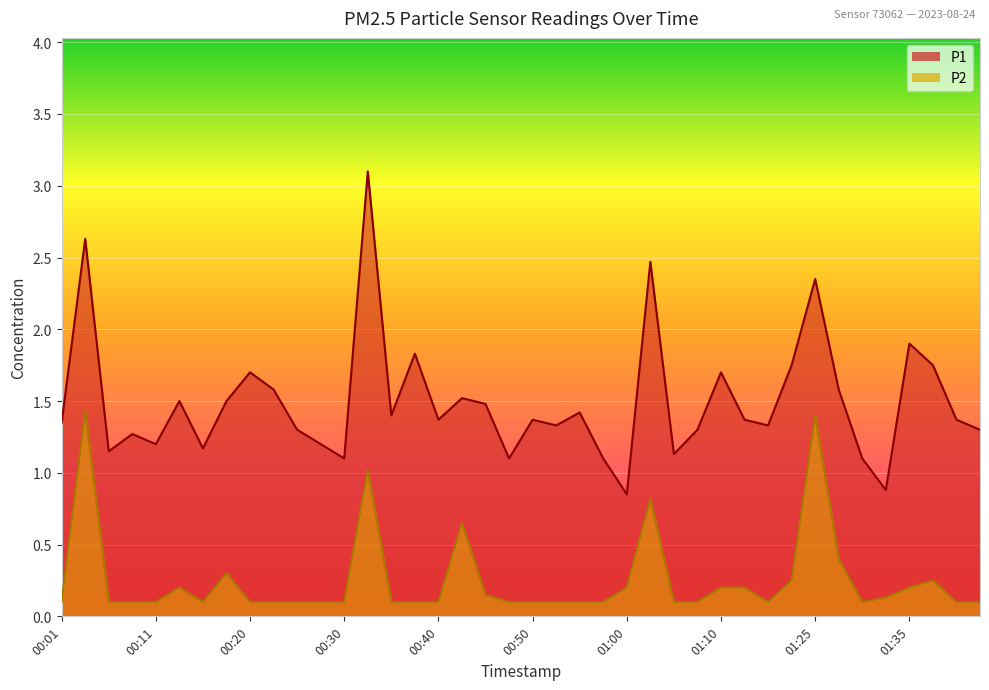

Rank the categories by P1 value from highest to lowest.

00:33, 00:03, 01:02, 01:25, 01:35, 00:38, 01:20, 01:38, 00:20, 01:10, 00:23, 01:28, 00:43, 00:13, 00:18, 00:45, 00:55, 00:35, 00:40, 00:50, 01:15, 01:43, 00:01, 00:52, 01:18, 00:25, 01:07, 01:46, 00:08, 00:11, 00:28, 00:15, 00:06, 01:05, 00:30, 00:48, 00:57, 01:30, 01:33, 01:00